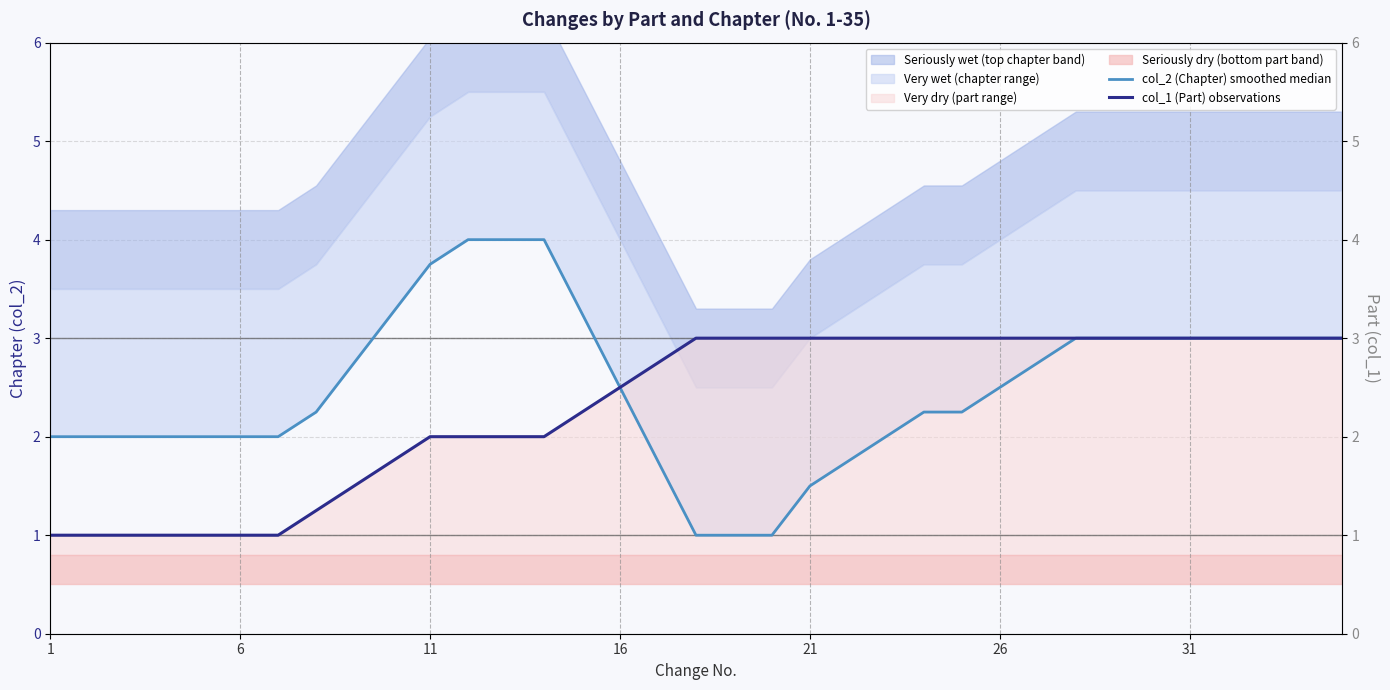

Reading right to left, extract all data points from this chart.

col_2 (Chapter) smoothed median: 3.0	3.0	3.0	3.0	3.0	3.0	3.0	3.0	2.8	2.5	2.2	2.2	2.0	1.8	1.5	1.0	1.0	1.0	1.8	2.5	3.2	4.0	4.0	4.0	3.8	3.2	2.8	2.2	2.0	2.0	2.0	2.0	2.0	2.0	2.0
col_1 (Part) observations: 3.0	3.0	3.0	3.0	3.0	3.0	3.0	3.0	3.0	3.0	3.0	3.0	3.0	3.0	3.0	3.0	3.0	3.0	2.8	2.5	2.2	2.0	2.0	2.0	2.0	1.8	1.5	1.2	1.0	1.0	1.0	1.0	1.0	1.0	1.0